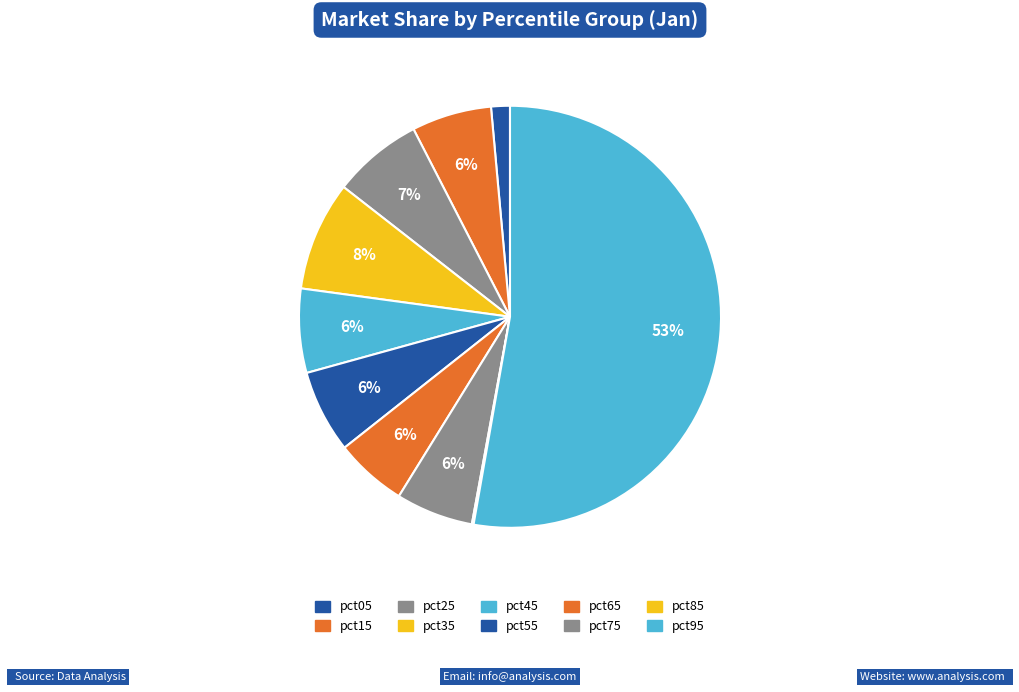

To the nearest percent, what is the difference between the pct85 and pct55 slice percentages?

6%